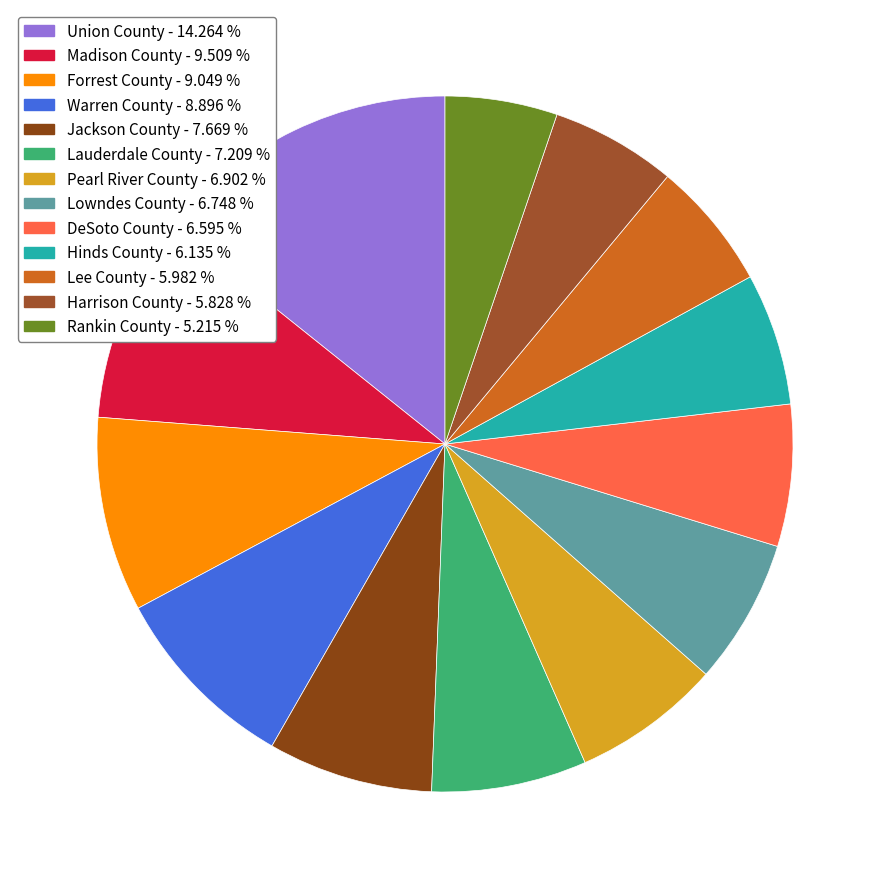

How many slices are in this pie chart?

13